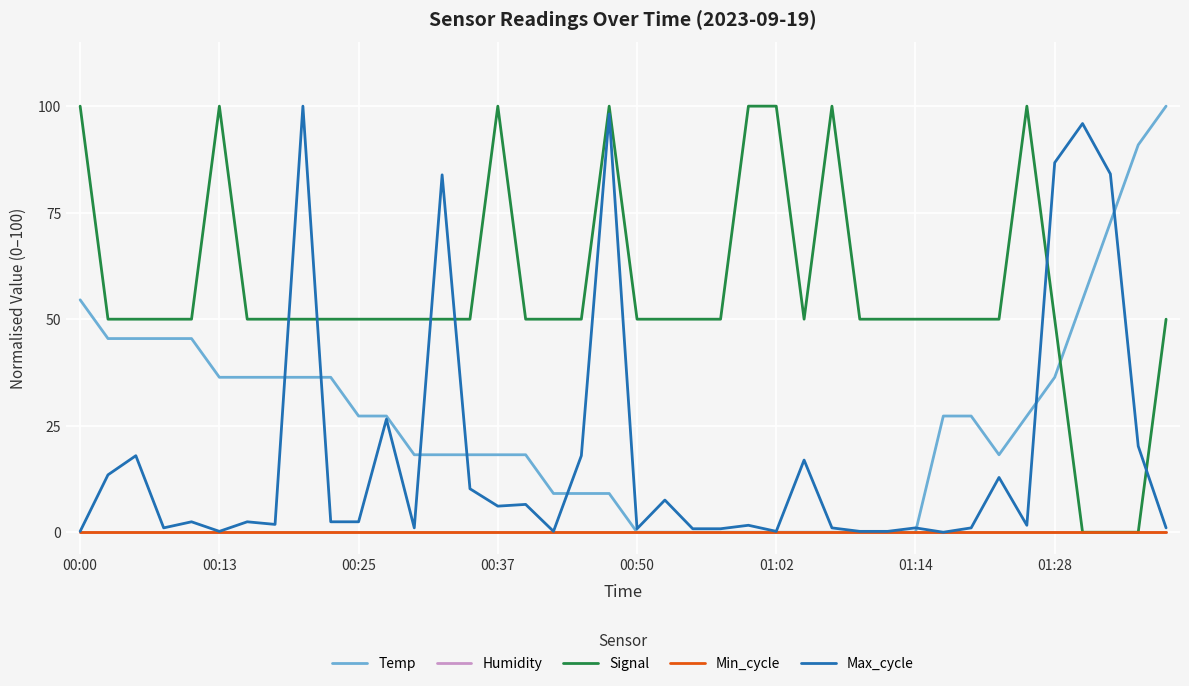

At which label does Signal first exceed 50?

00:00